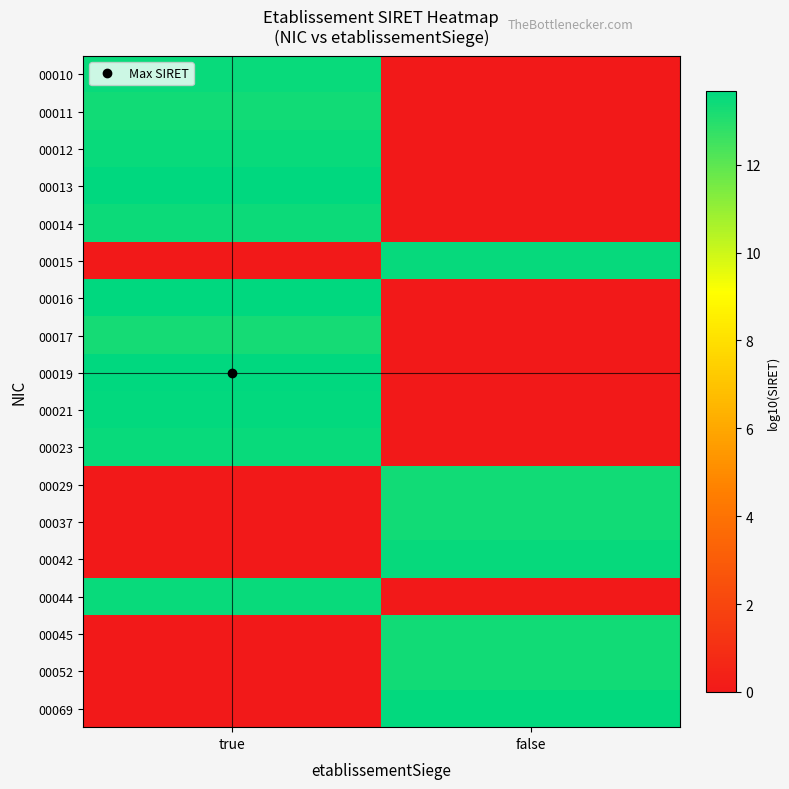

What is the maximum value shown in the chart?

13.7